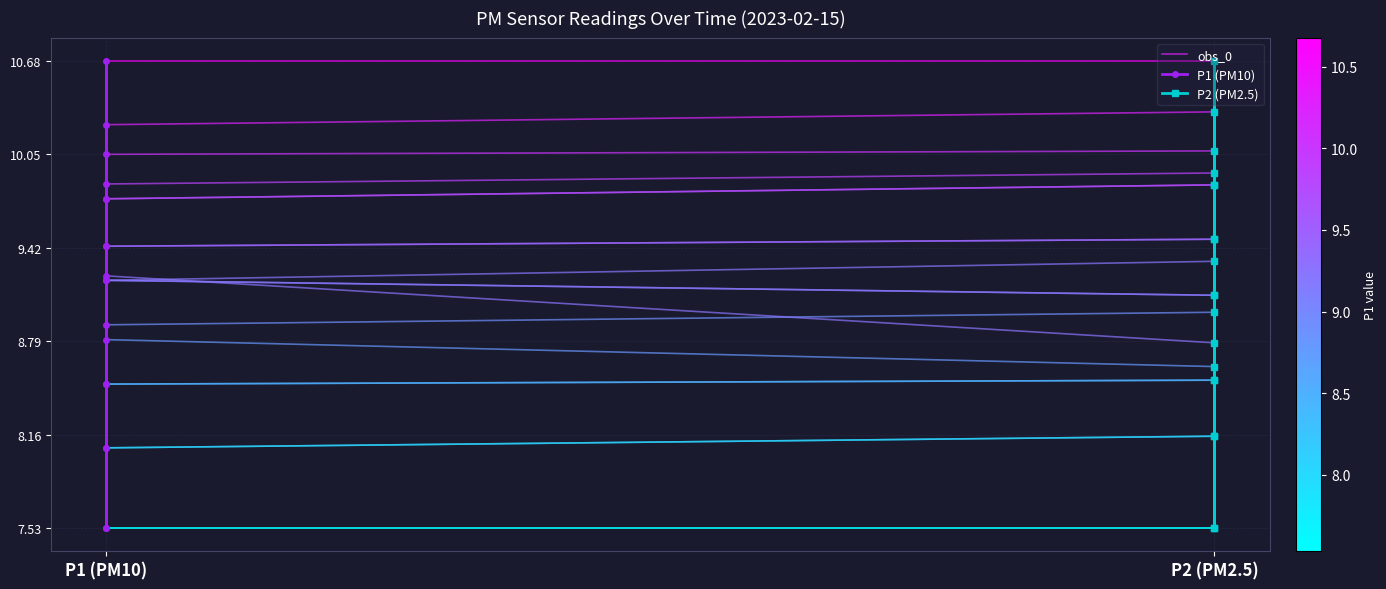

True or false: P2 and P1 intersect in this chart.

True